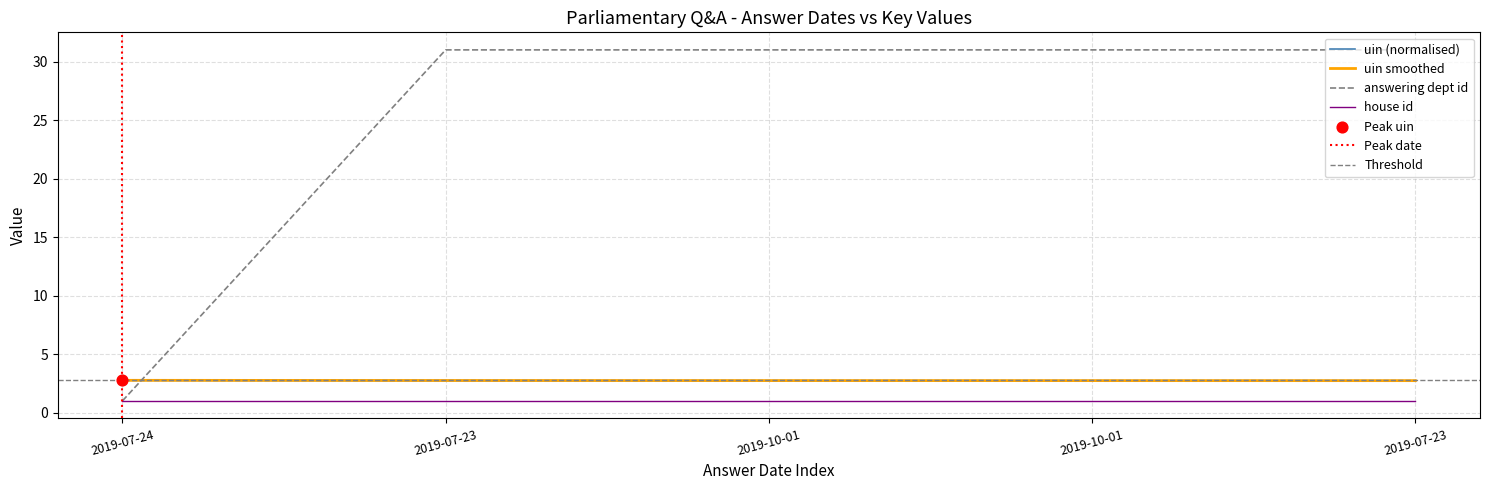

Which series has the largest Y range (max minus min)?

answering dept id